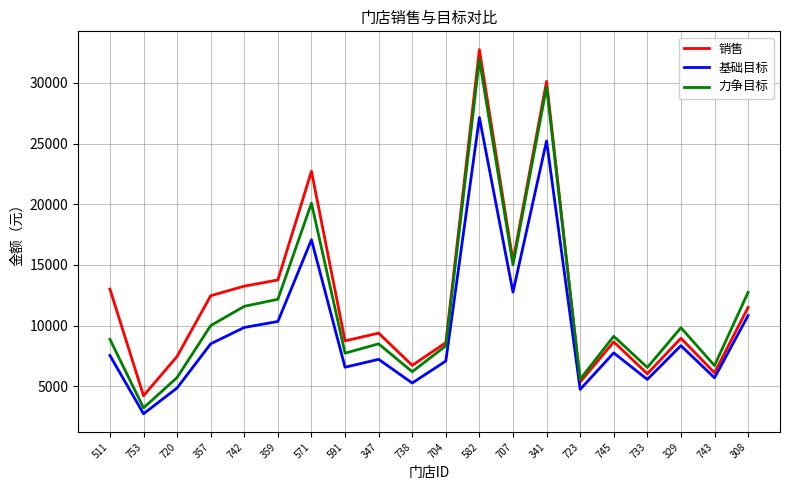

What position from the left is 347?

9